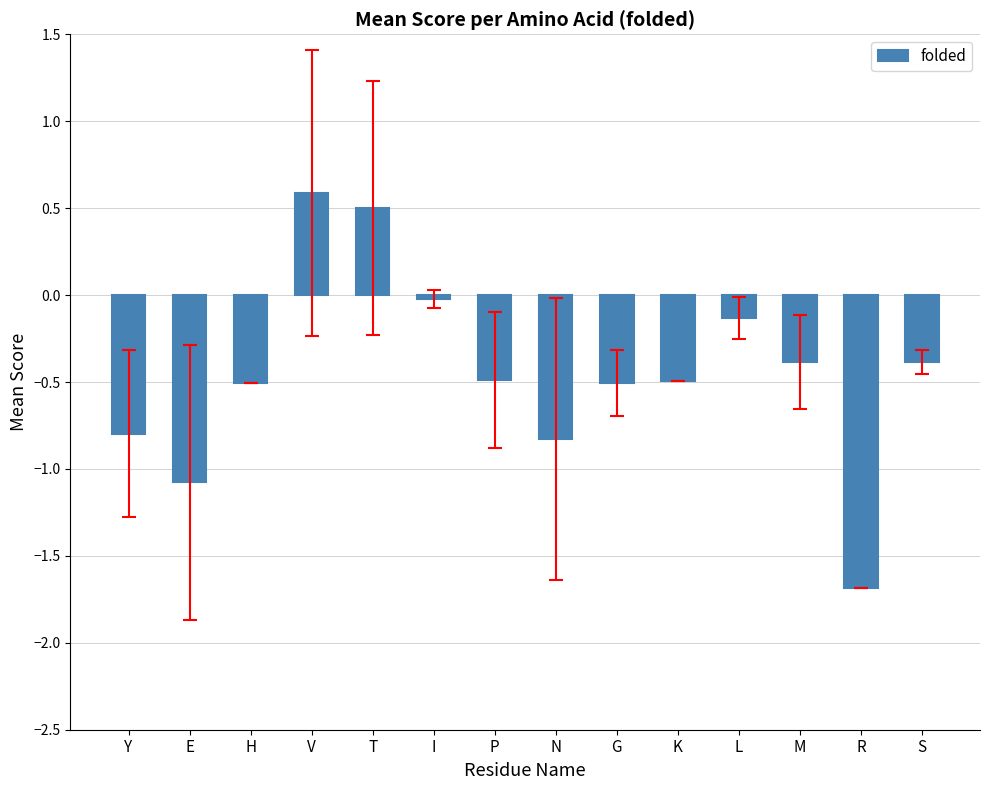

Which category has the highest value across all series?

V